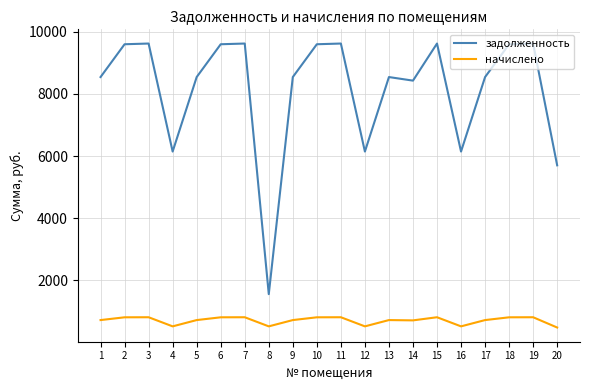

List the series in order of their peak value, highest first.

задолженность, начислено